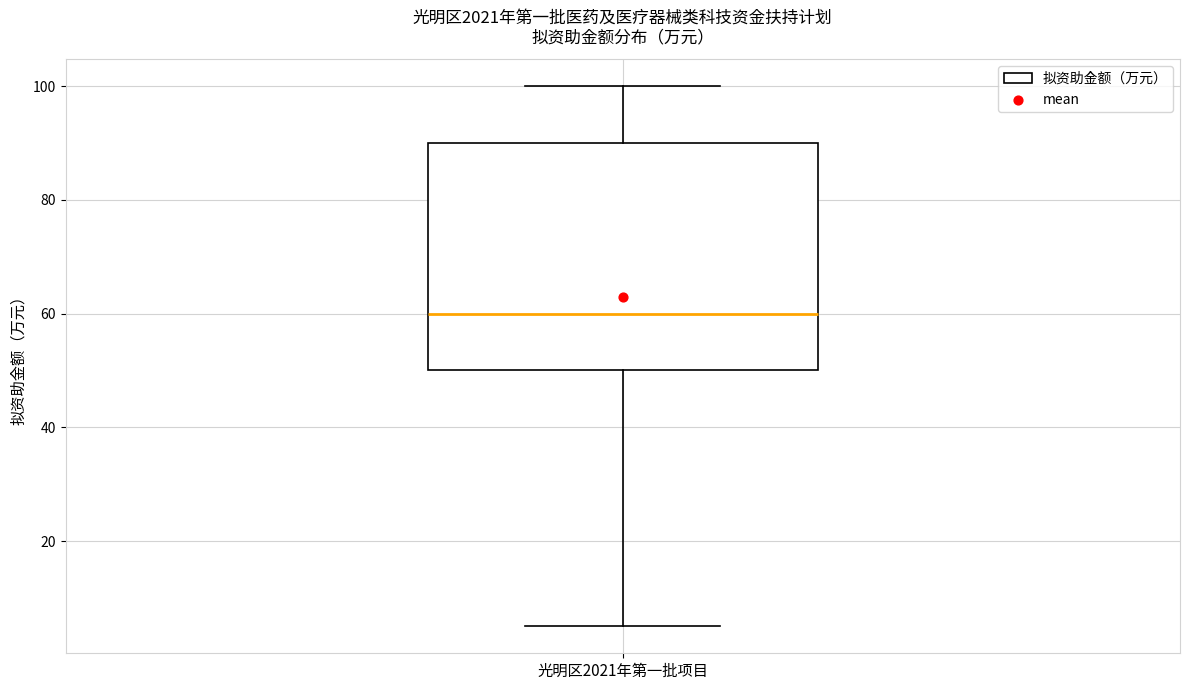

Read this box plot against the y-axis: the position of the median line, the range covered by the box, and the ends of both whiskers. The values are not printed on the chart, so give them approximately, as read against the axis.

median 60, box 50 to 90, whiskers 6 to 100